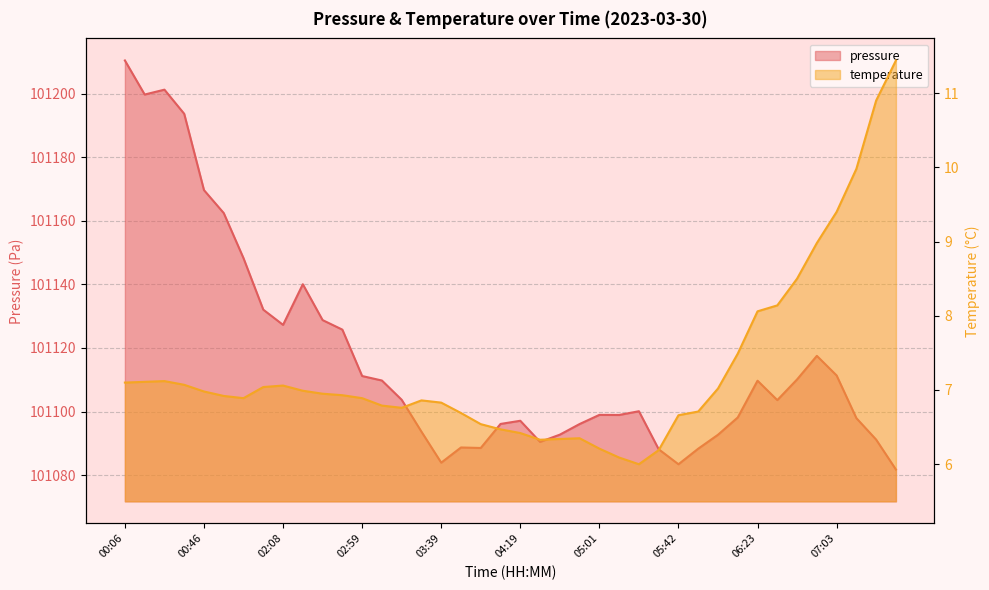

True or false: pressure and temperature intersect in this chart.

False